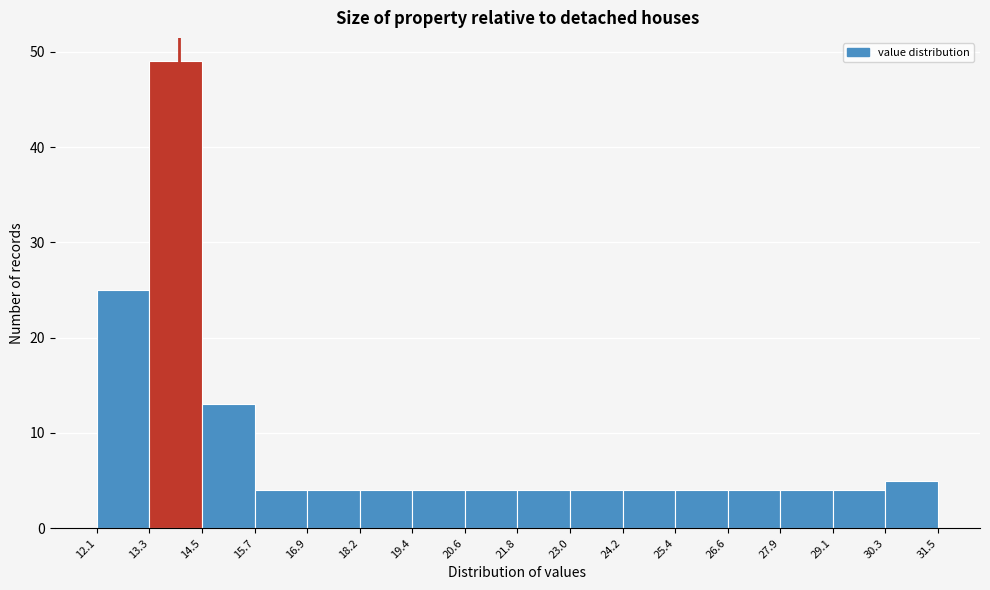

Reading left to right, transcribe this chart: for each bar, give the range it covers on the x-axis and its height. The values are not printed on the chart, so give them approximately, as read against the axis.

12.1 to 13.3: 25
13.3 to 14.5: 49
14.5 to 15.7: 13
15.7 to 16.9: 4
16.9 to 18.2: 4
18.2 to 19.4: 4
19.4 to 20.6: 4
20.6 to 21.8: 4
21.8 to 23.0: 4
23.0 to 24.2: 4
24.2 to 25.4: 4
25.4 to 26.6: 4
26.6 to 27.9: 4
27.9 to 29.1: 4
29.1 to 30.3: 4
30.3 to 31.5: 5